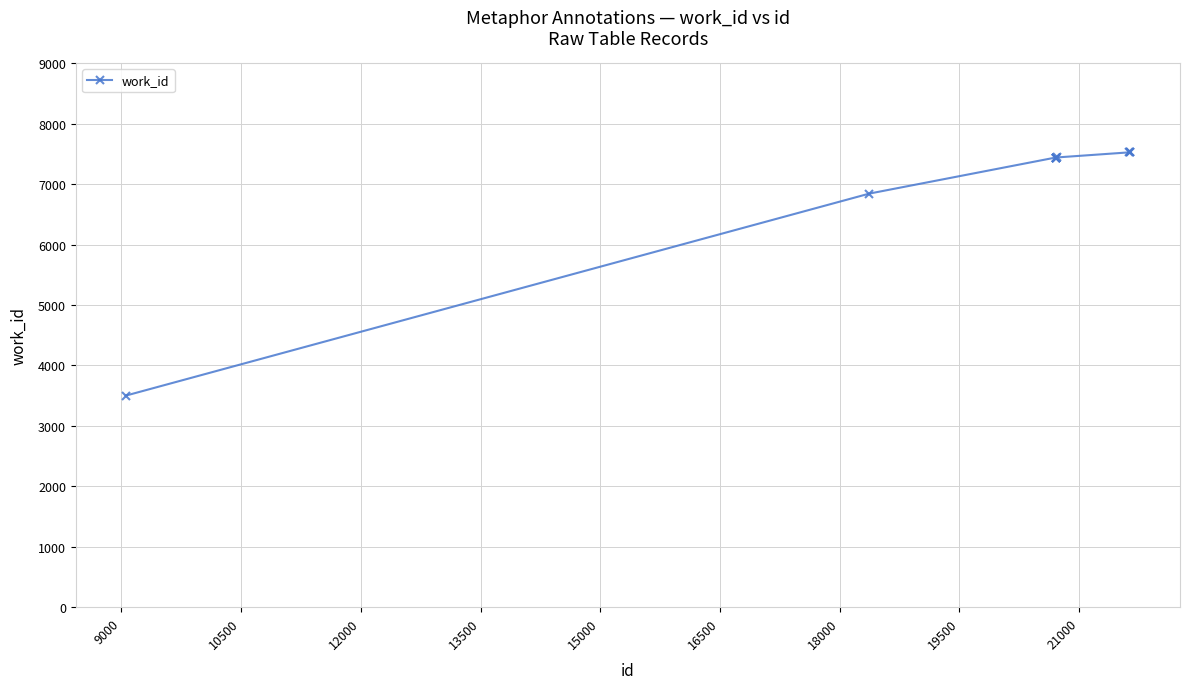

What is the sum of all values?

70126